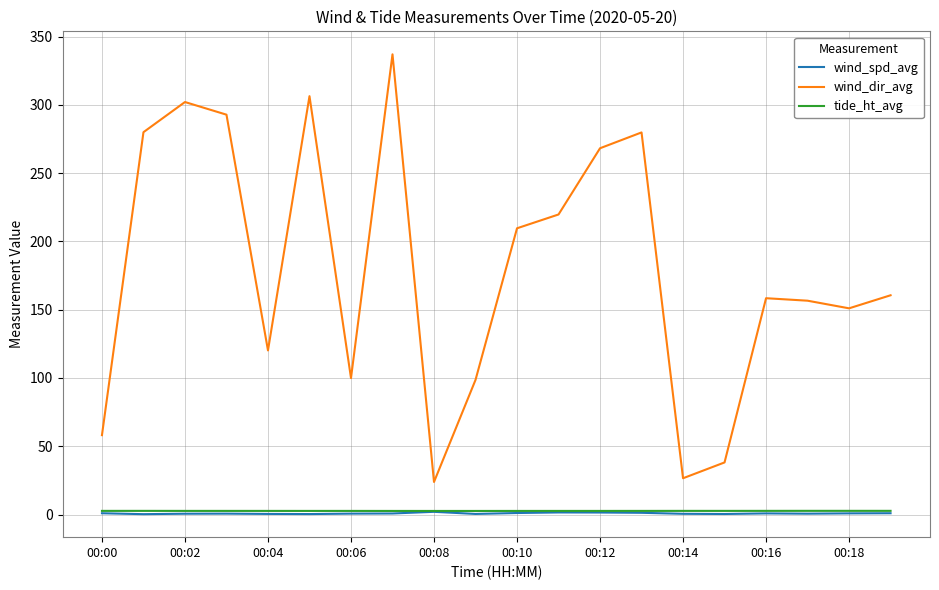

What is the maximum value shown in the chart?

337.0